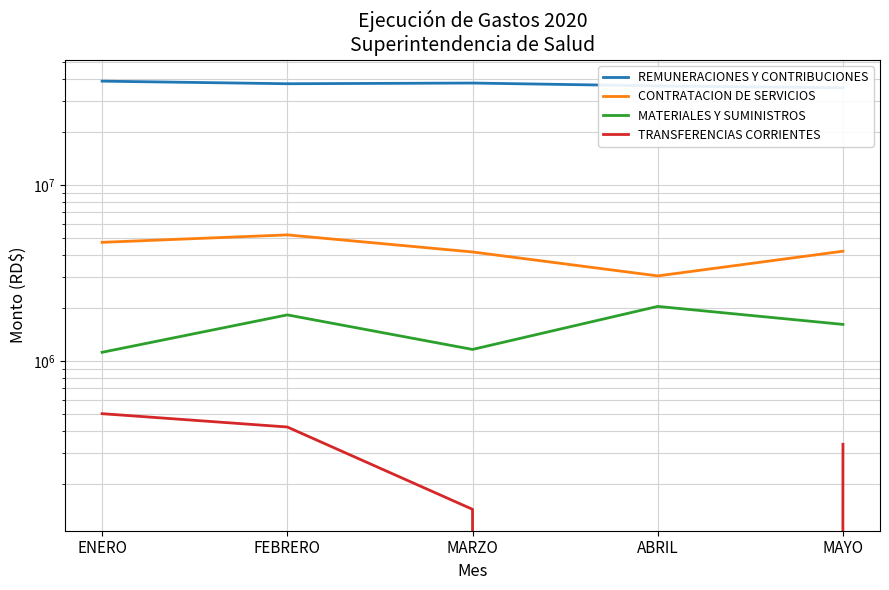

What is the maximum value for REMUNERACIONES Y CONTRIBUCIONES?

38994479.7